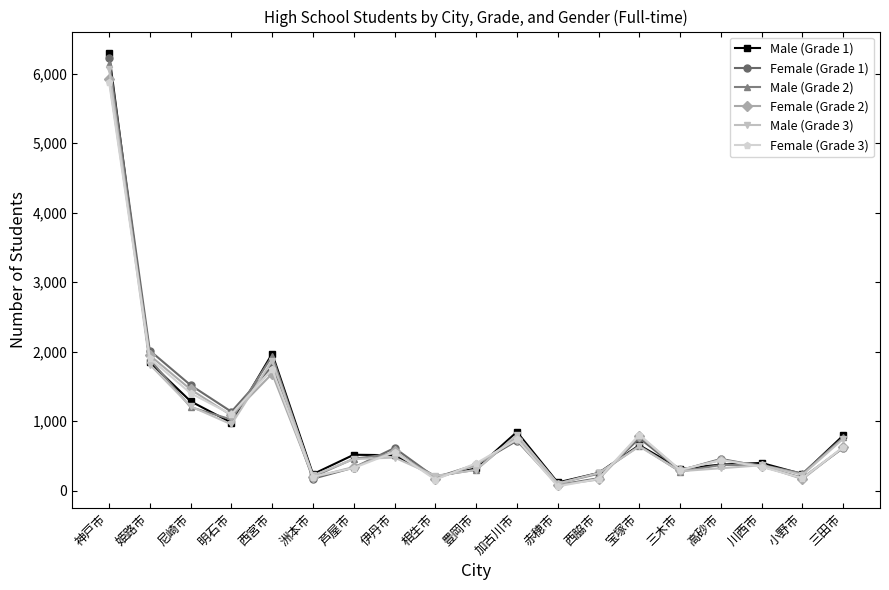

What are all the series names shown in the legend?

Male (Grade 1), Female (Grade 1), Male (Grade 2), Female (Grade 2), Male (Grade 3), Female (Grade 3)